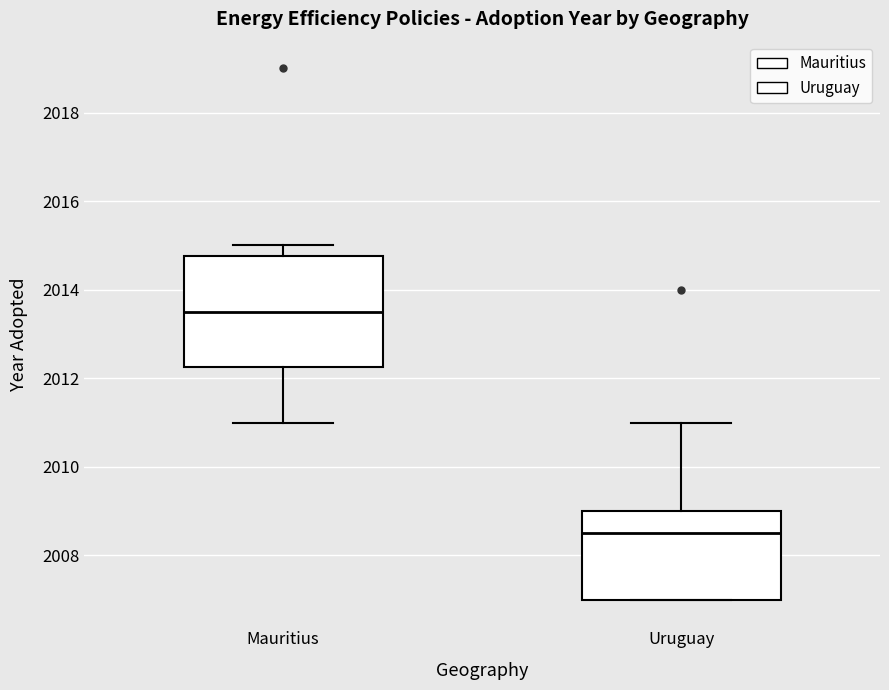

Which box has the highest median line?

Mauritius